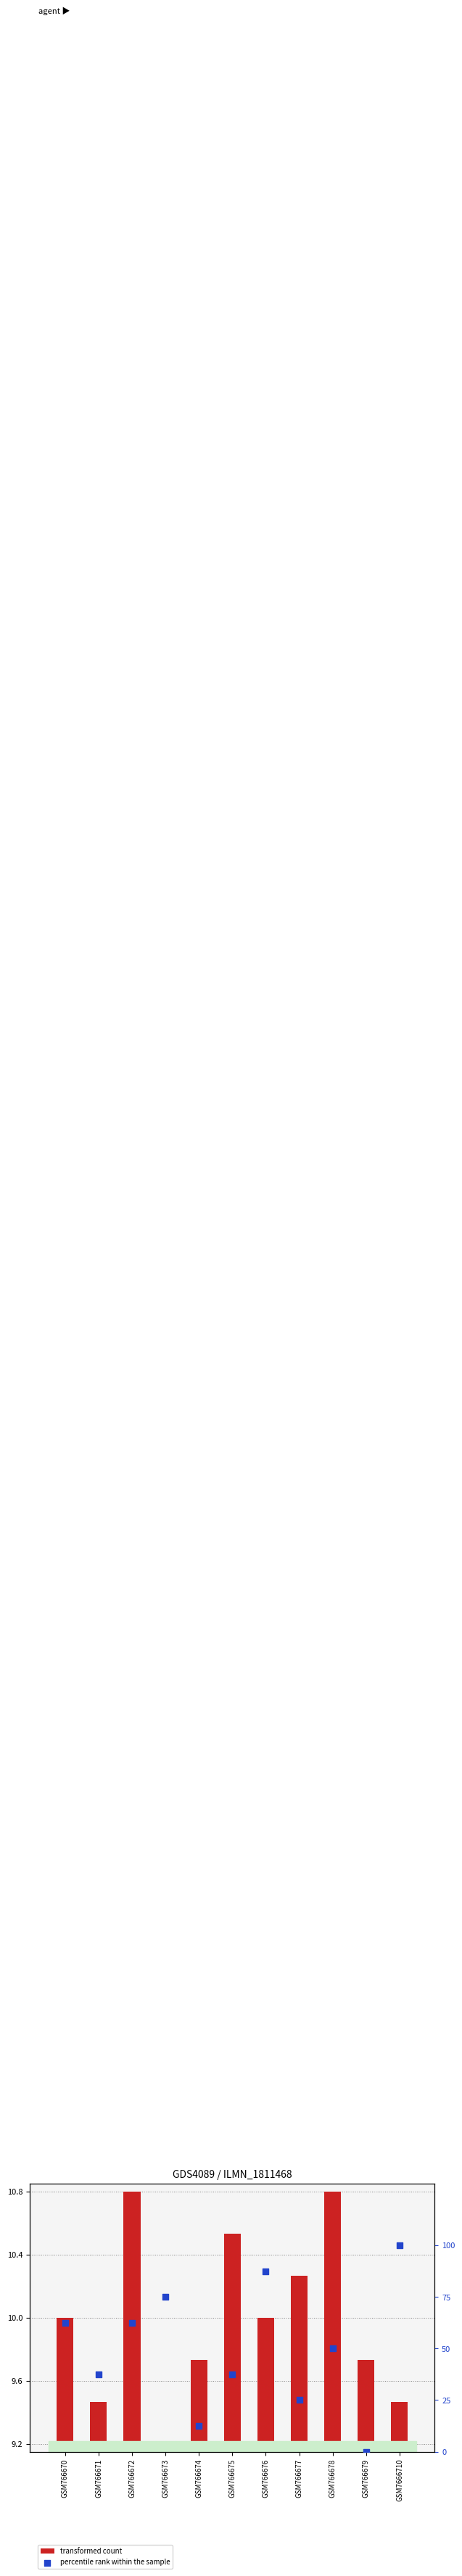

Which series has the widest spread of Y values?

percentile rank within the sample